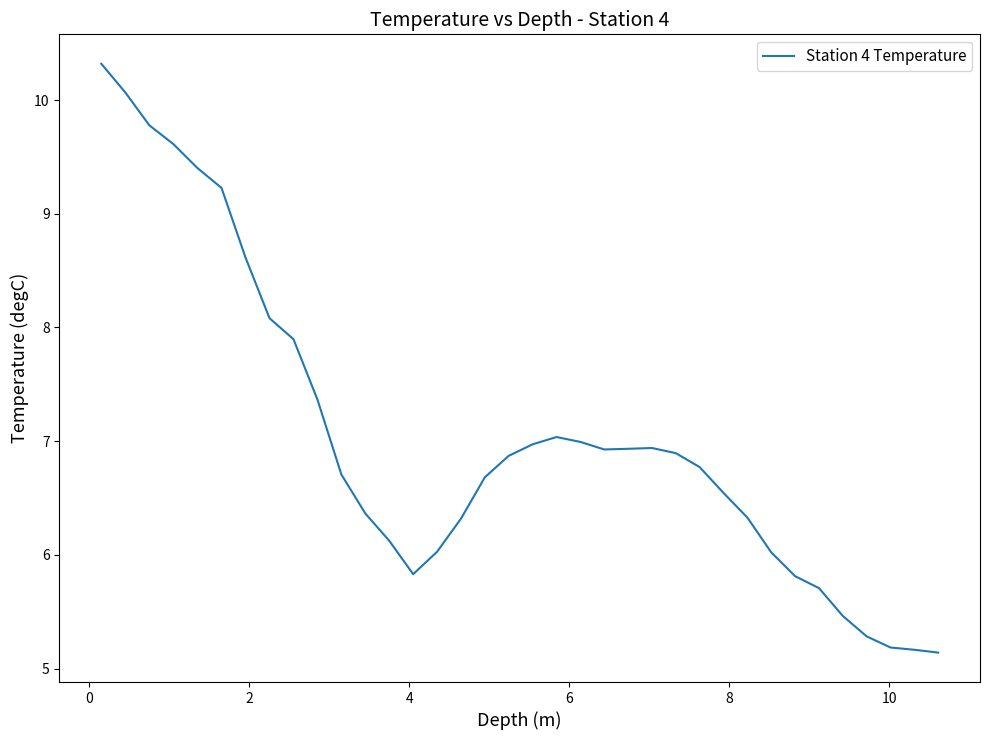

What is the greatest value displayed?

10.3